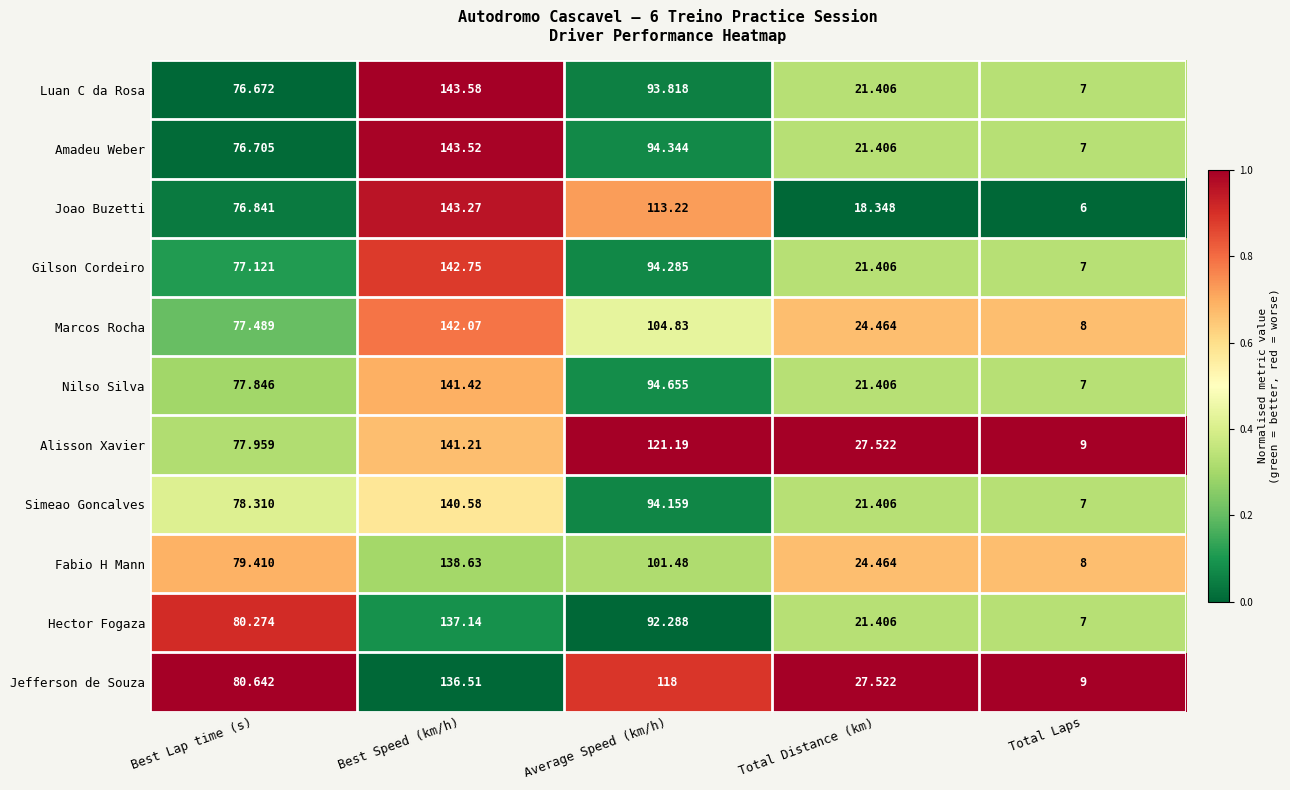

What is the total value across all series at Best Speed (km/h)?

1550.7